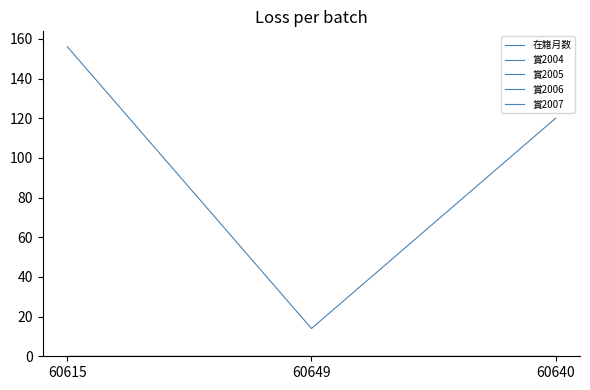

Does the chart display data point markers on the line(s)?

No